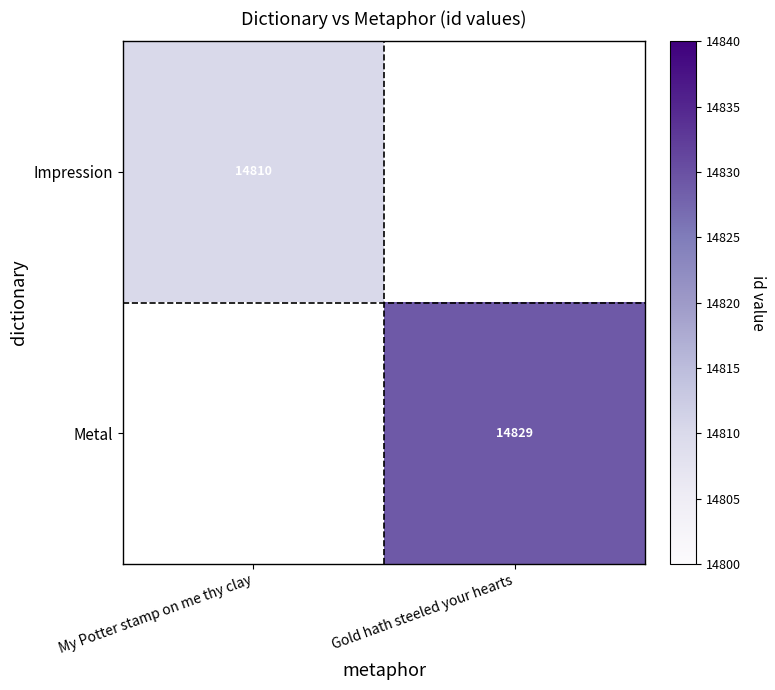

The value of Metal at Gold hath steeled your hearts is 9213. True or false?

False